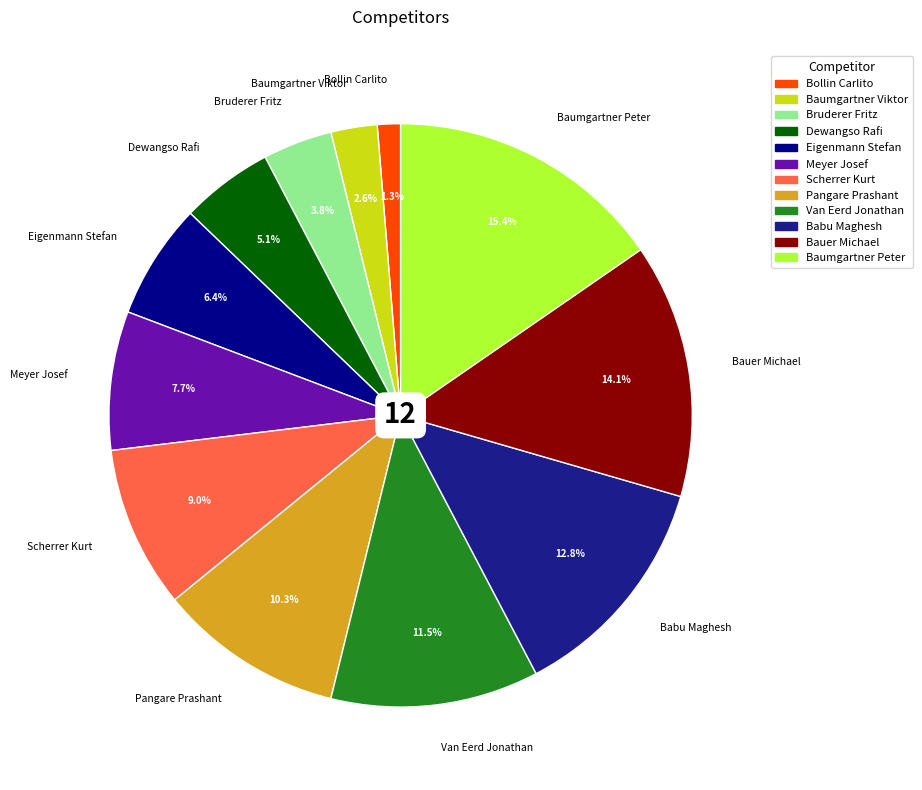

Which slice is the smallest?

Bollin Carlito